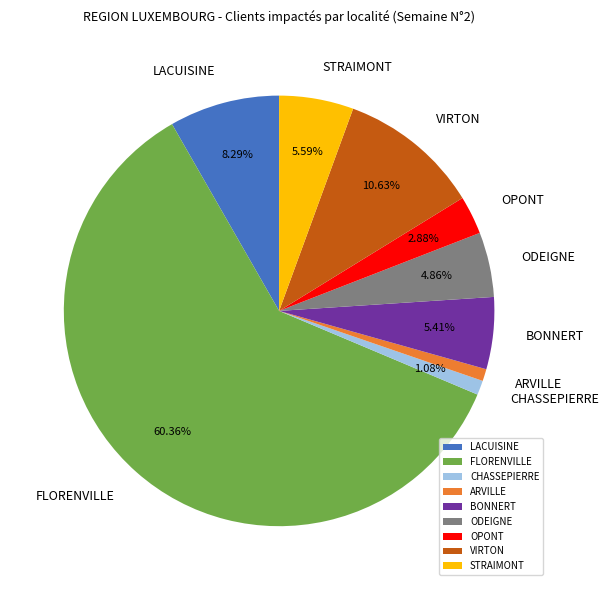

Count the number of slices in the pie.

9